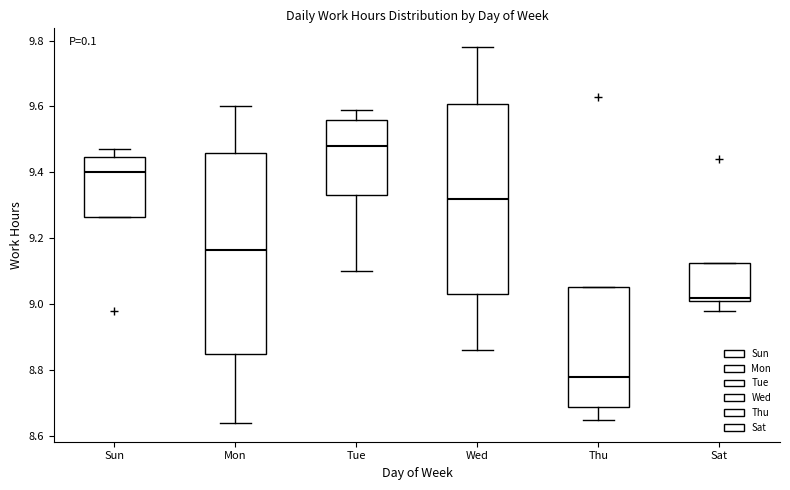

Reading left to right, read every box against the y-axis: the position of its median line, the range the box covers, and the ends of its whiskers. The values are not printed on the chart, so give them approximately, as read against the axis.

Sun: median 9.40, box 9.26 to 9.44, whiskers 9.26 to 9.48
Mon: median 9.16, box 8.86 to 9.46, whiskers 8.64 to 9.60
Tue: median 9.48, box 9.34 to 9.56, whiskers 9.10 to 9.60
Wed: median 9.32, box 9.04 to 9.60, whiskers 8.86 to 9.78
Thu: median 8.78, box 8.68 to 9.06, whiskers 8.66 to 9.06
Sat: median 9.02 (just above the box's lower edge), box 9.02 to 9.12, whiskers 8.98 to 9.12